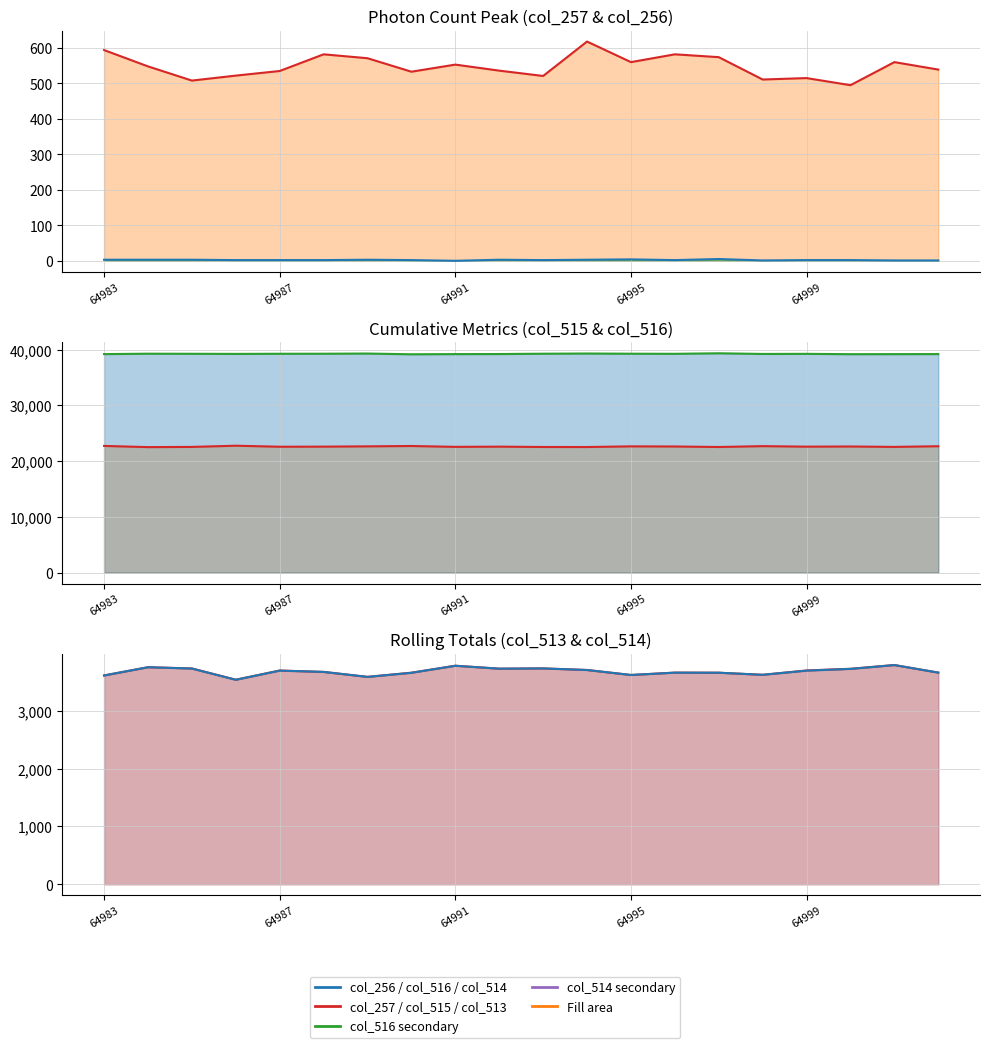

At which category is the sum across all series the highest?

18